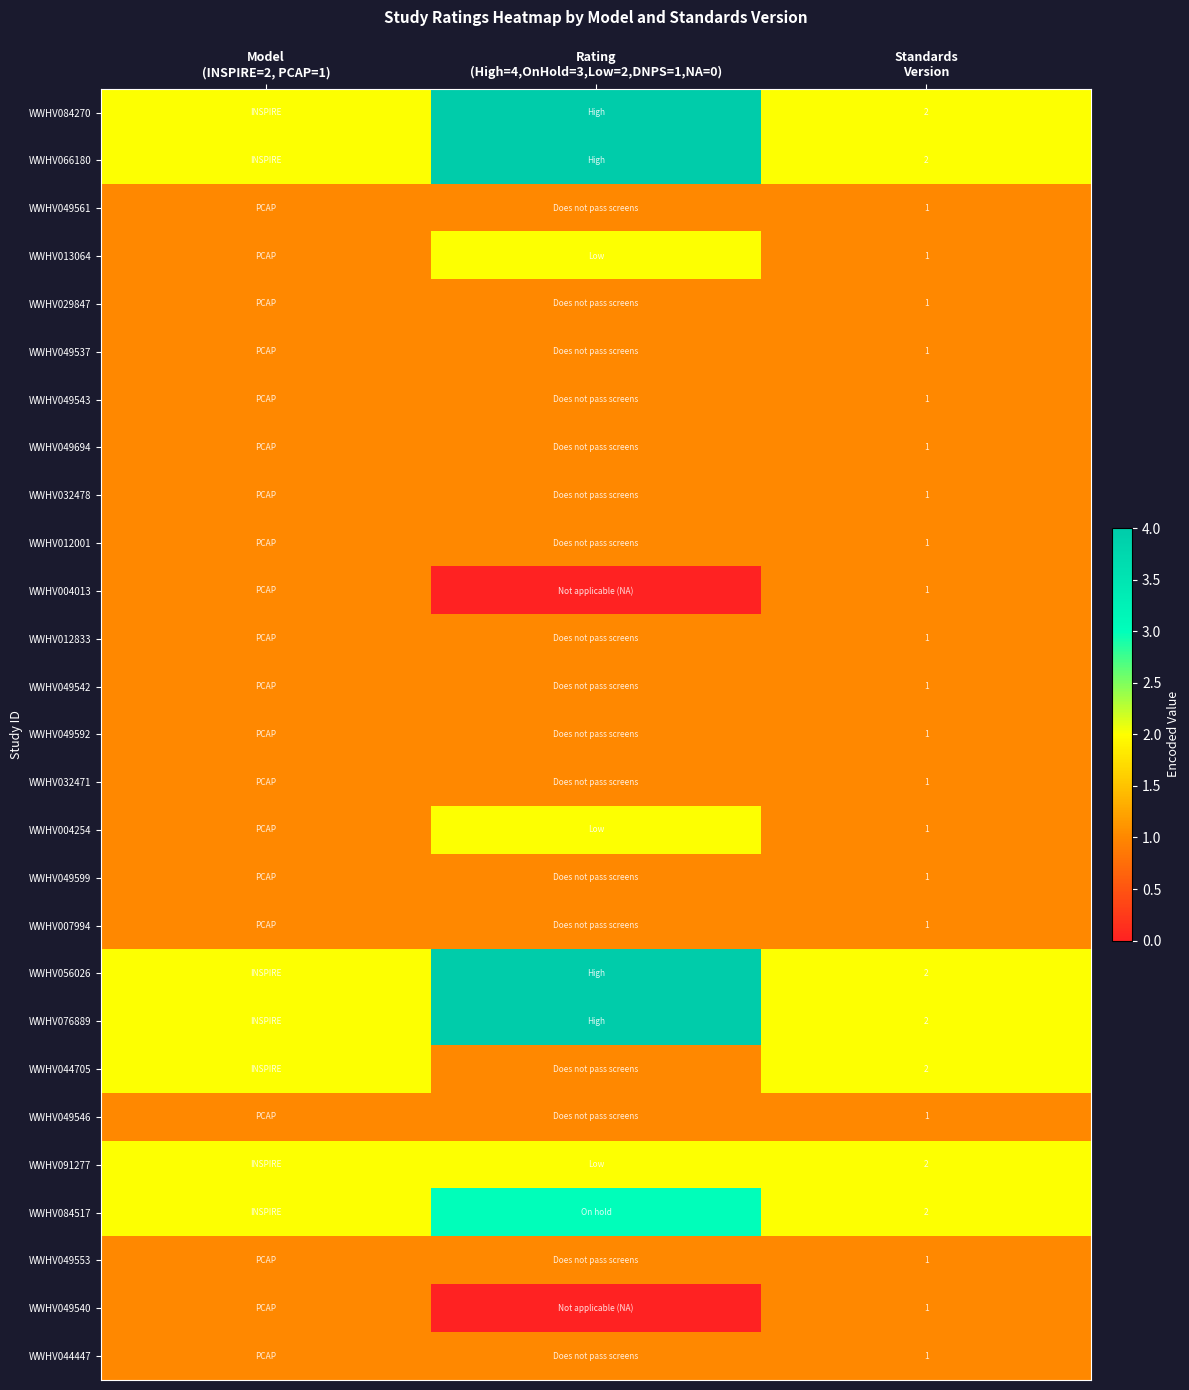

True or false: WWHV013064 has a value of 1 at Model (INSPIRE=2, PCAP=1).

True